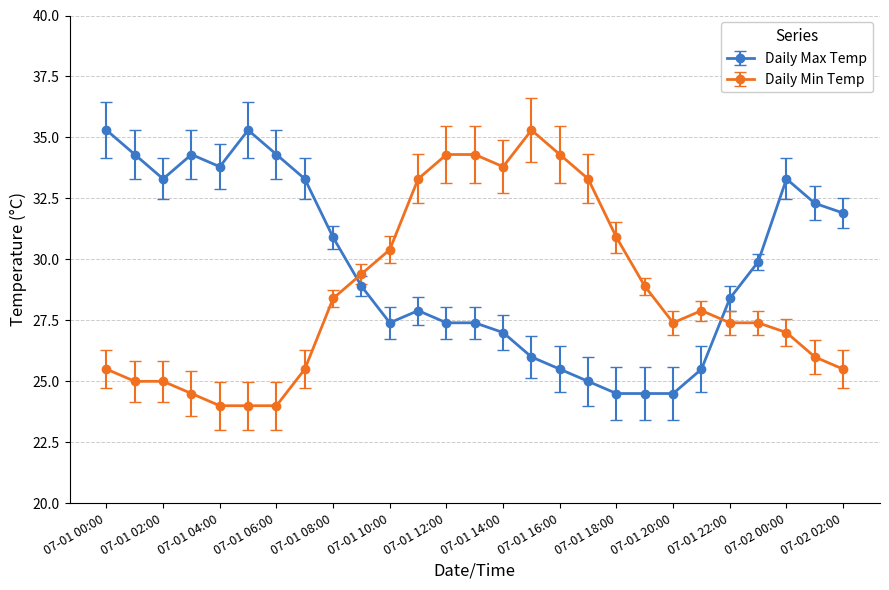

What is the greatest value displayed?

35.3